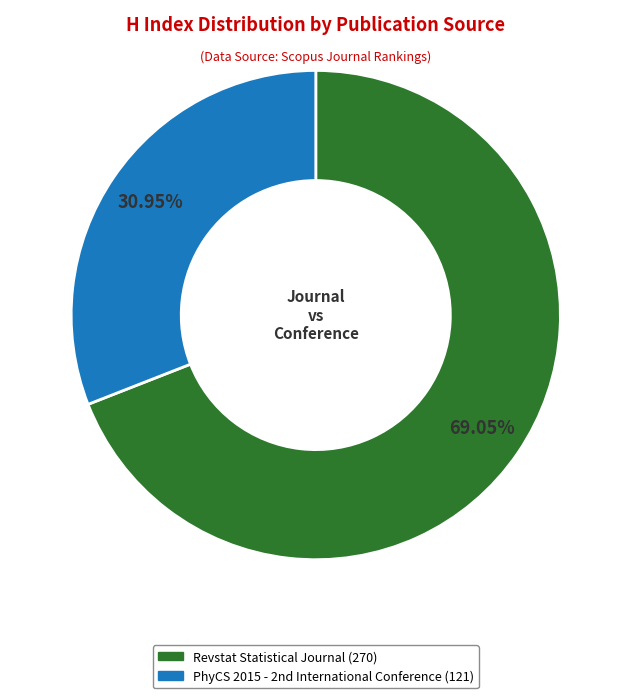

Which category has the smallest portion of the pie?

PhyCS 2015 - 2nd International Conference